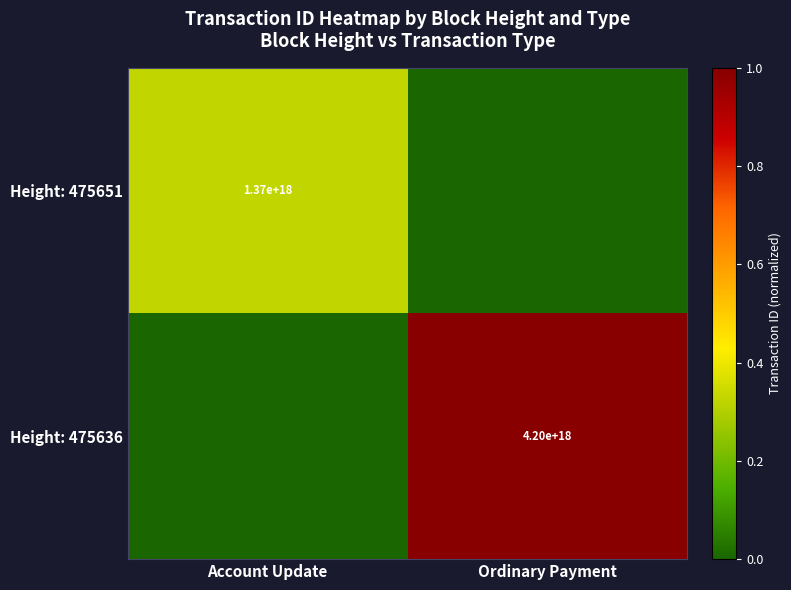

Which has a higher value, Account Update or Ordinary Payment?

Account Update